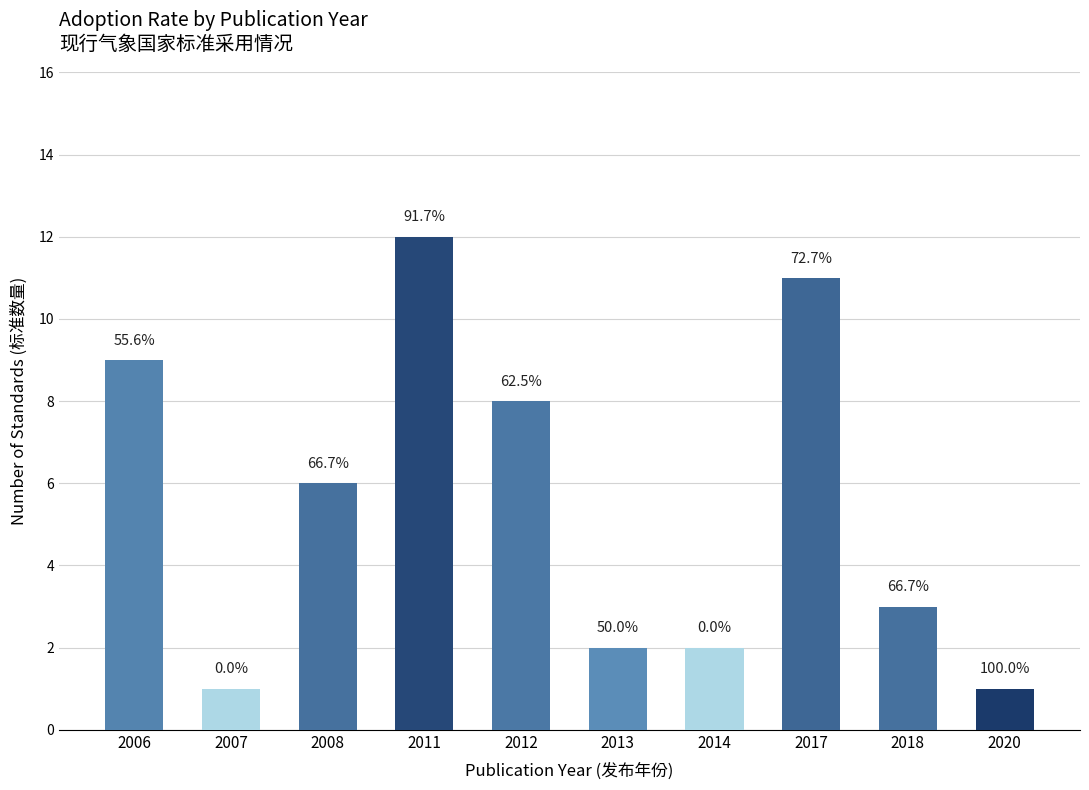

List the labels in order of value, smallest first.

2007, 2020, 2013, 2014, 2018, 2008, 2012, 2006, 2017, 2011